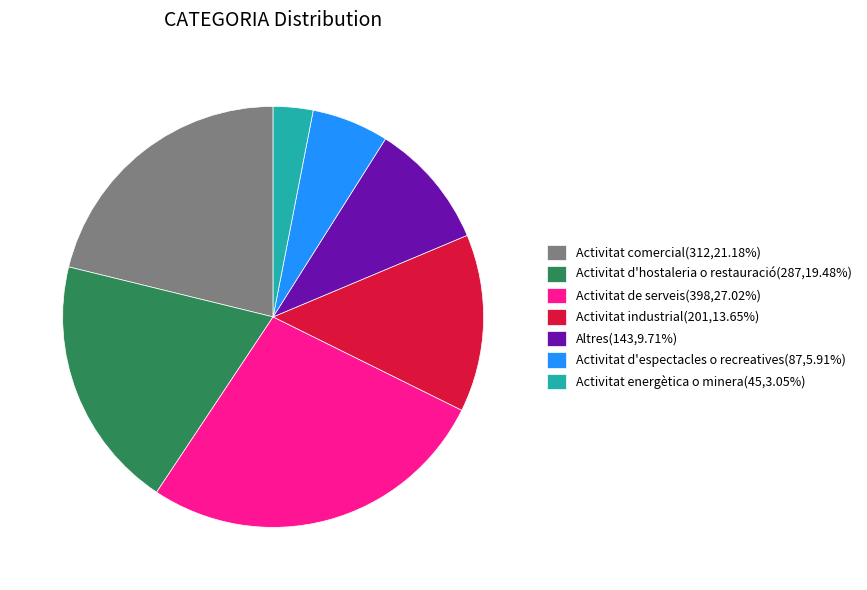

Combined, do Activitat de serveis(398,27.02%) and Activitat energètica o minera(45,3.05%) account for over 50%?

No